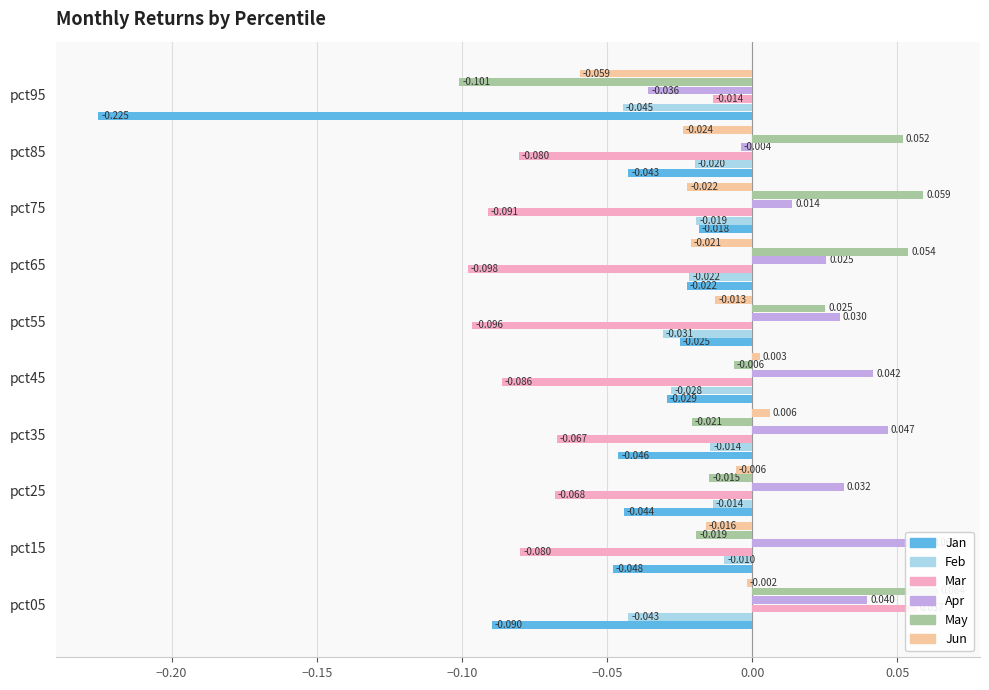

What is the sum of all May values?

0.1